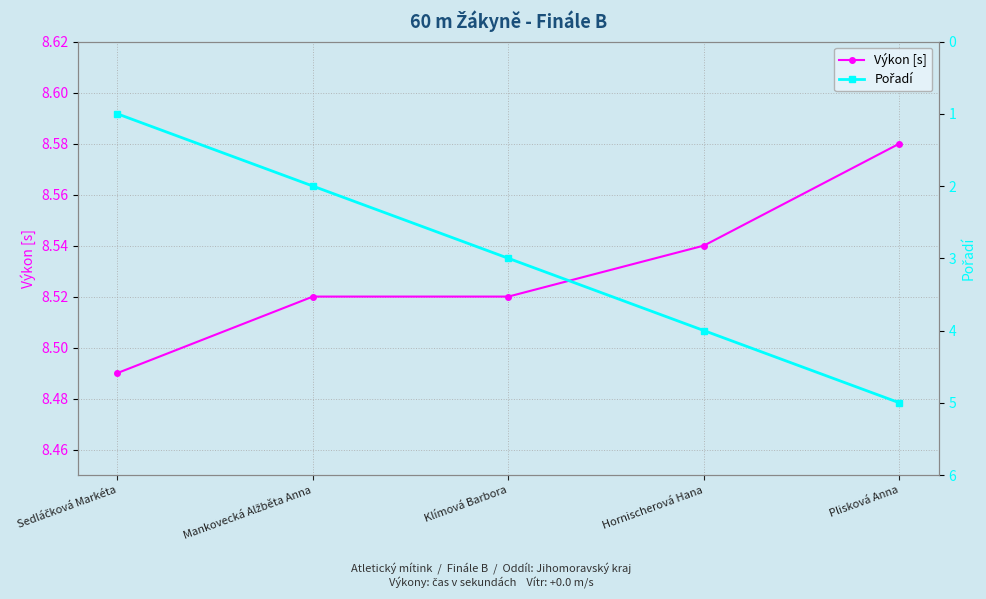

Between Plisková Anna and Mankovecká Alžběta Anna, which is larger?

Plisková Anna